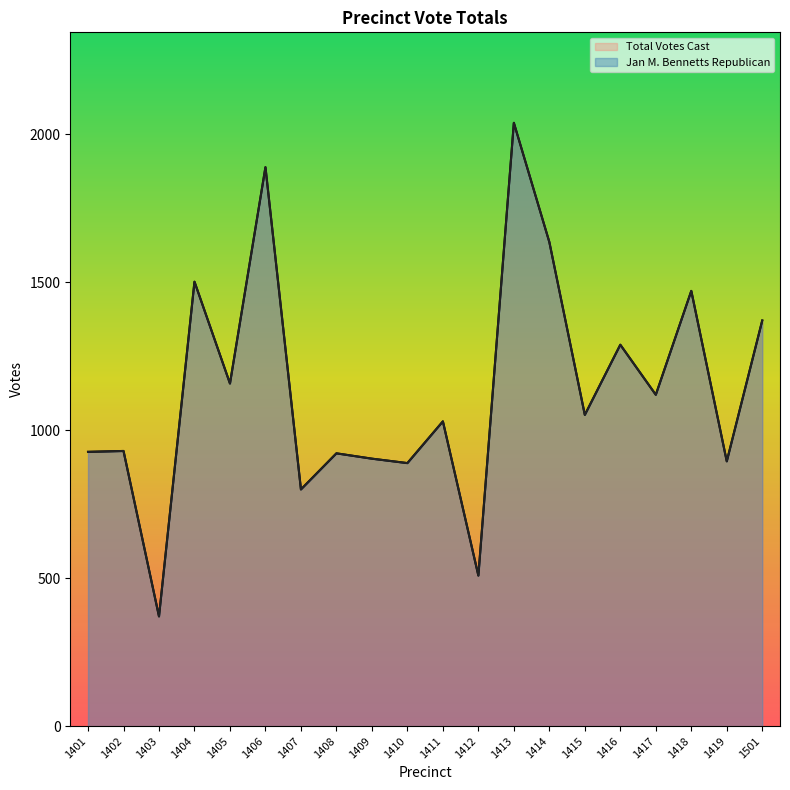

Where is the first local maximum for Jan M. Bennetts Republican?

1402